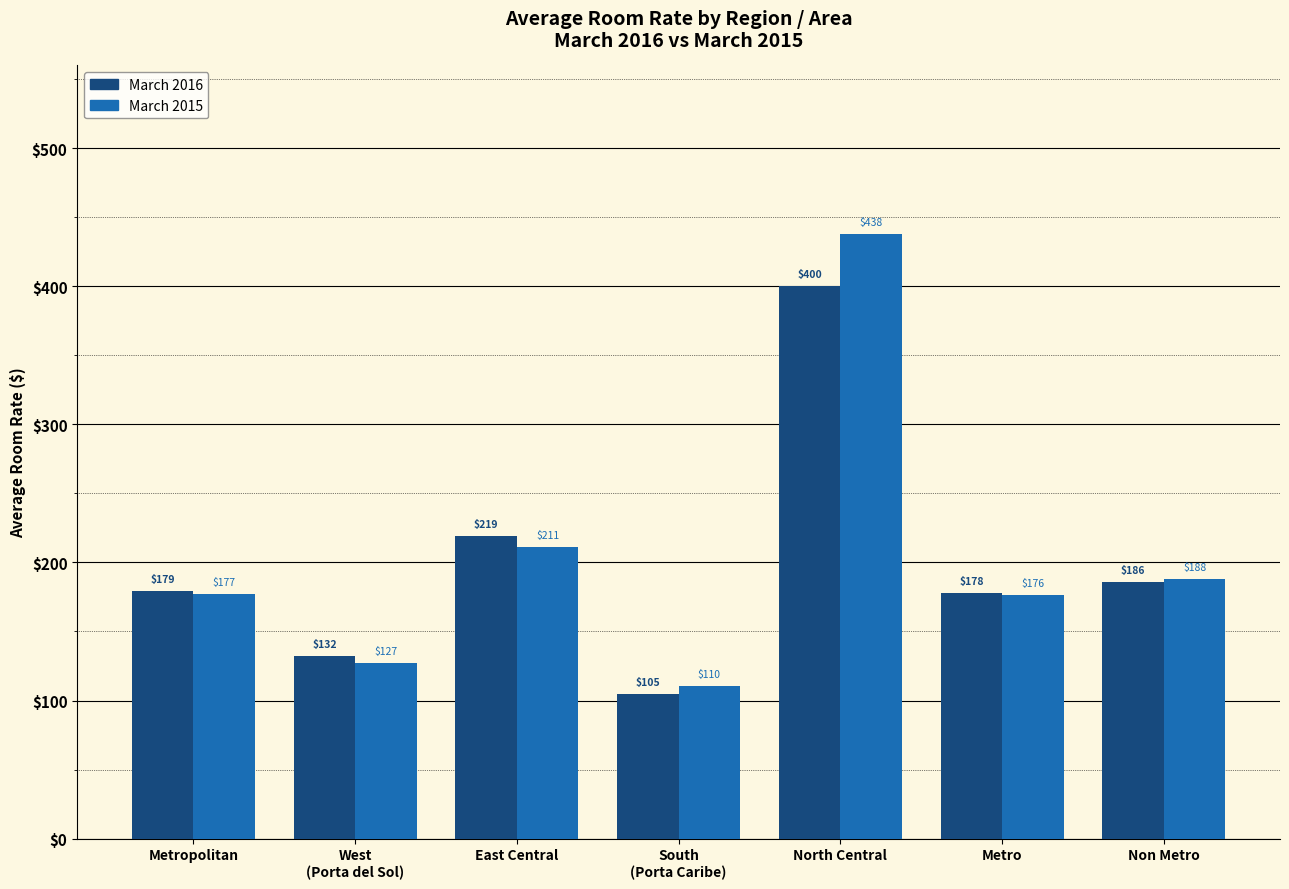

How many values in the March 2015 series are below 177?

3